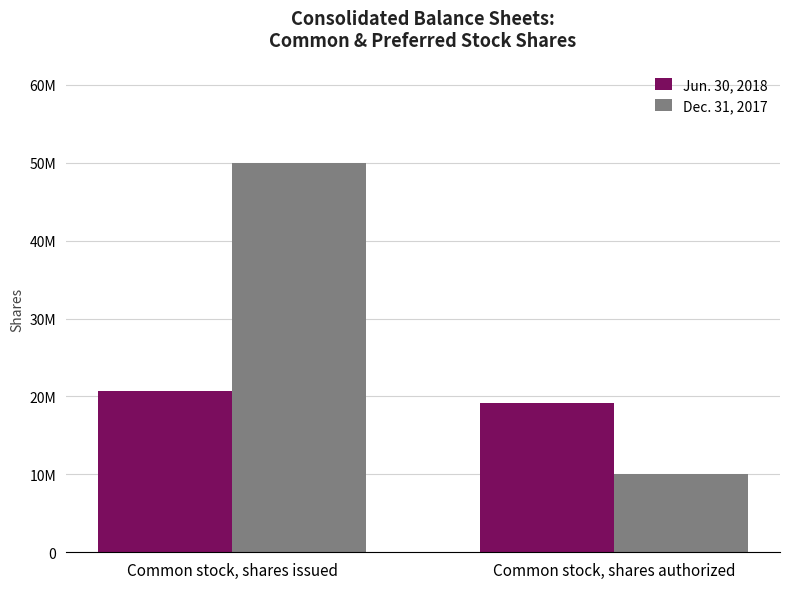

What is the maximum value shown in the chart?

50000000